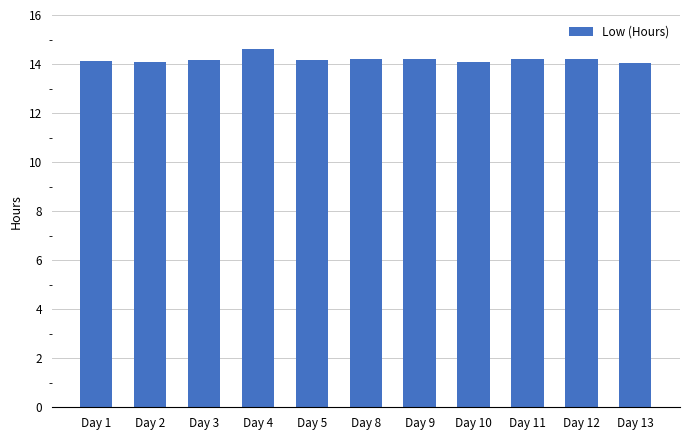

The value at Day 12 is 2.9. True or false?

False